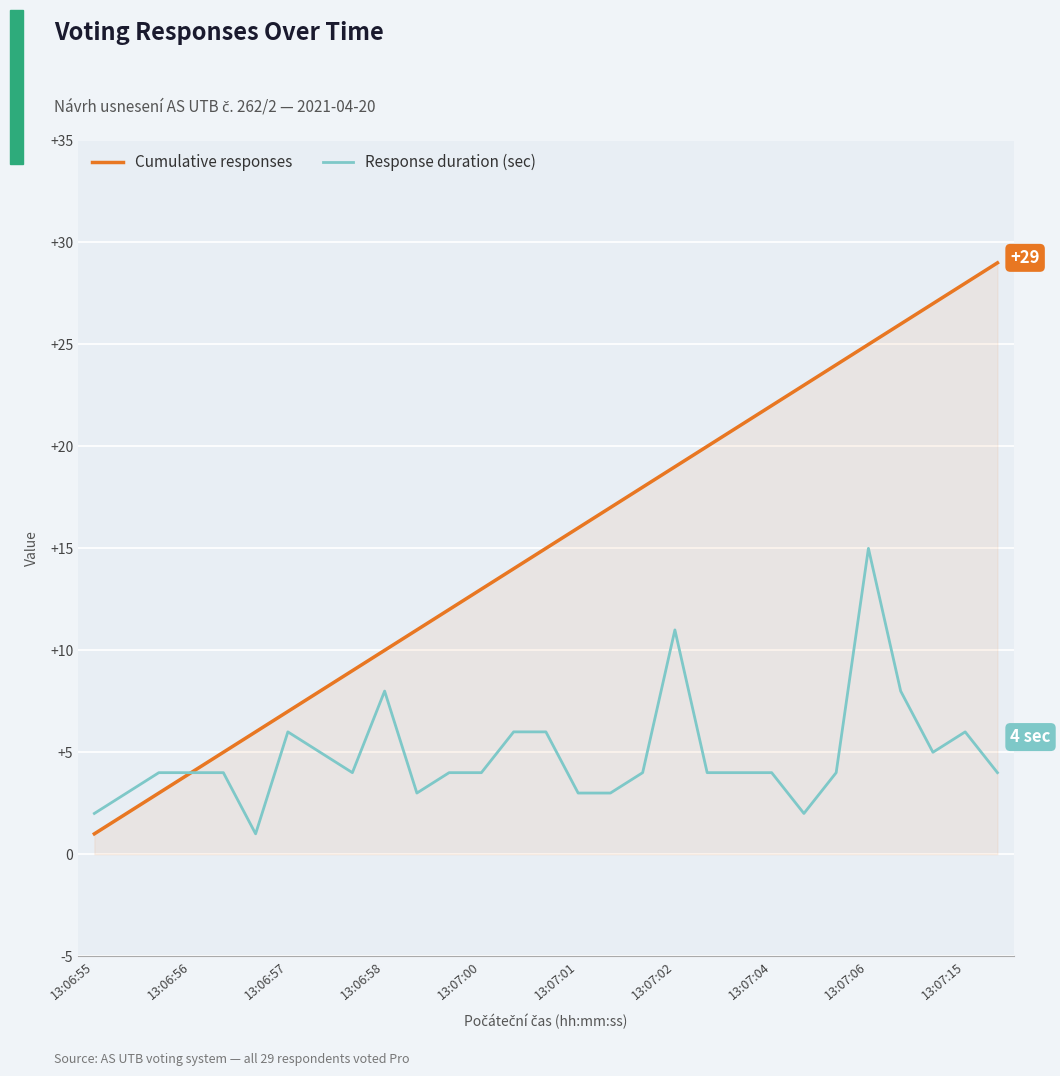

Which series has the largest range (max minus min)?

Cumulative responses